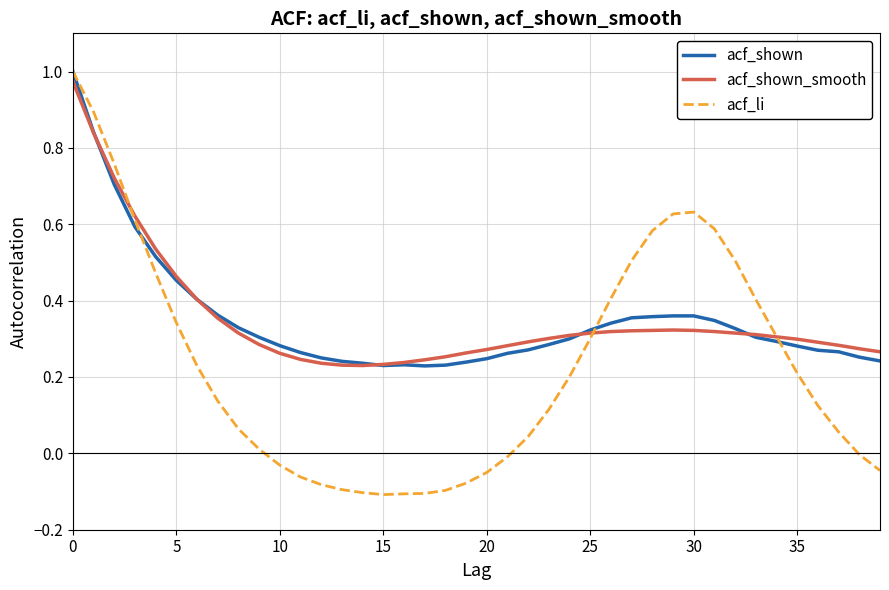

Which series has the widest spread of values?

acf_li